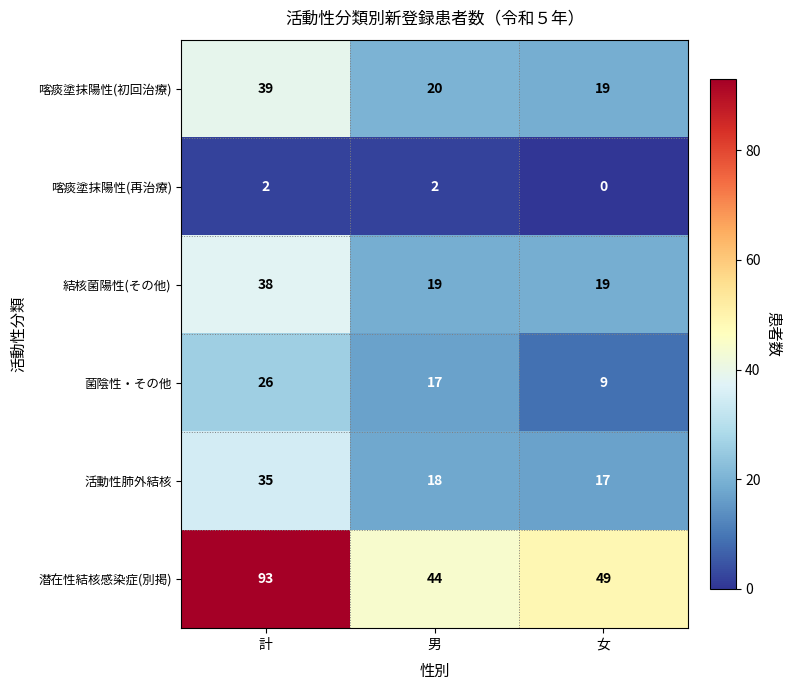

The 結核菌陽性(その他) series shows 38 at 計. True or false?

True